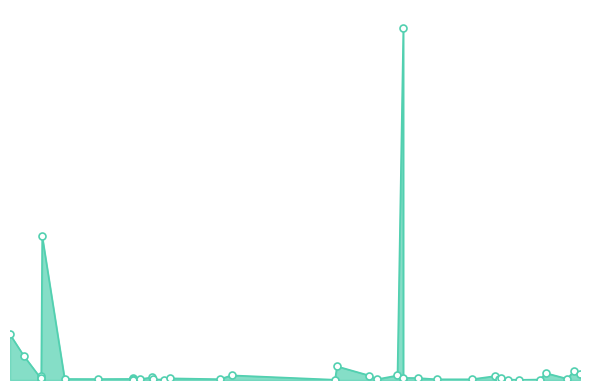

What is the change in value from 16.04.2019 to 11.02.2019?

-308.1